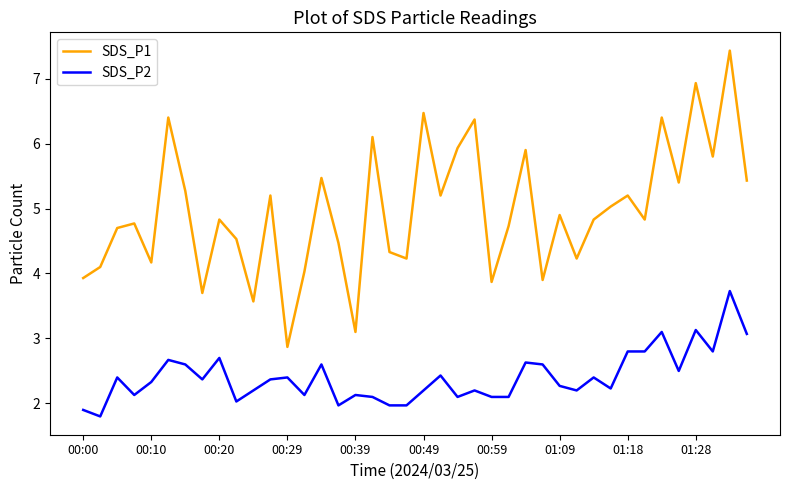

What is the maximum value shown in the chart?

7.4